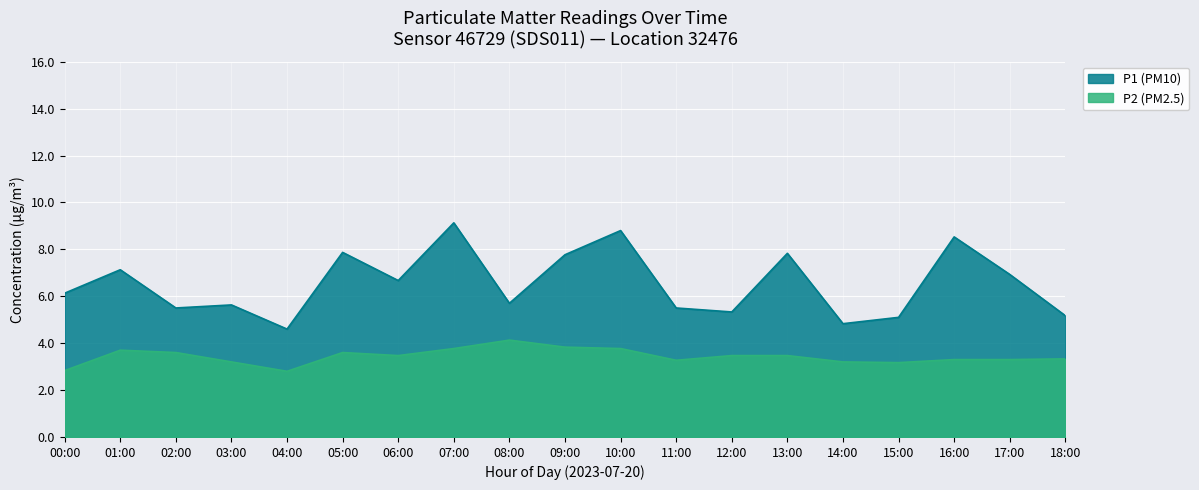

What is the approximate value of P2 at 03:00?

3.2